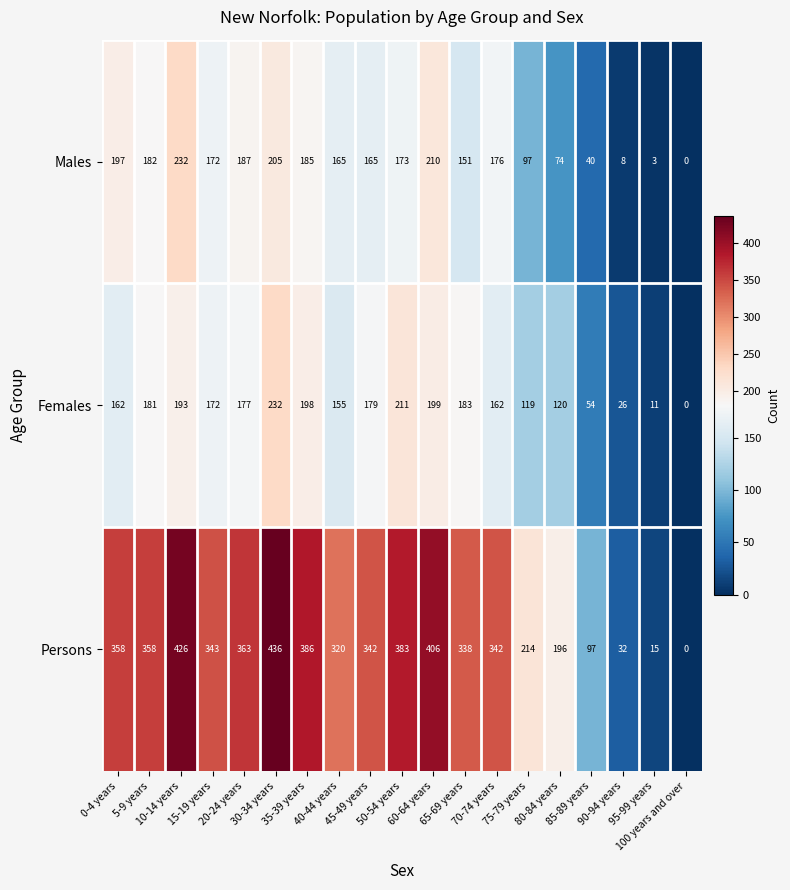

What is the difference between the second highest and second lowest values in the Females series?

200